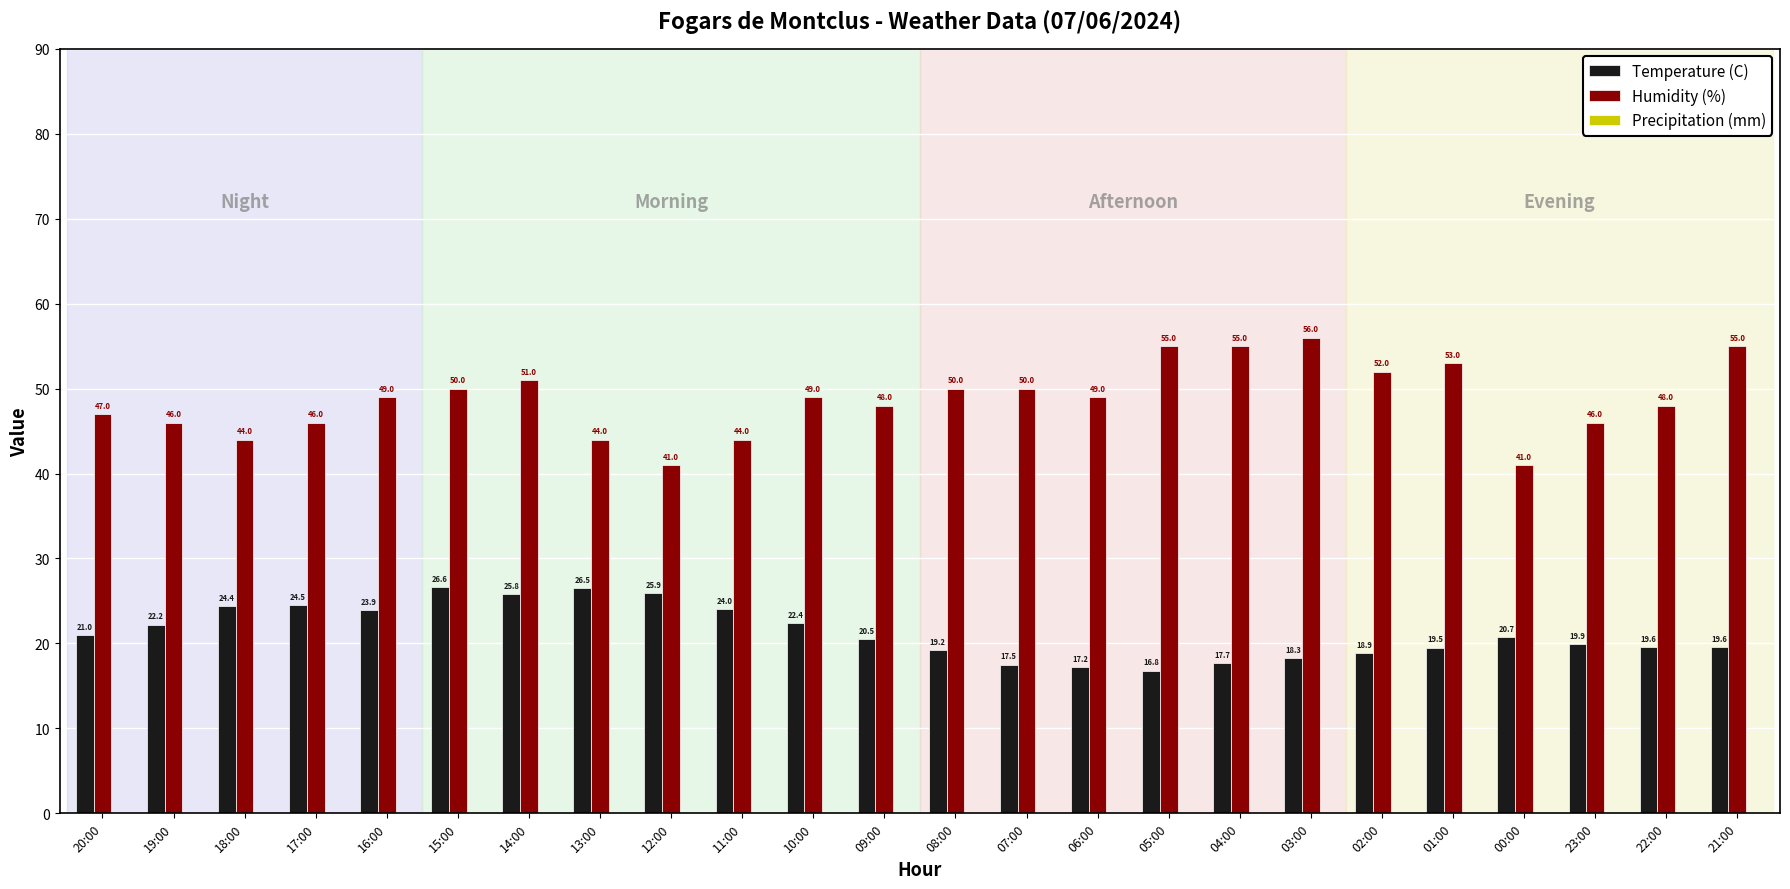

What value does the Temperature (C) series have at 18:00?

24.4